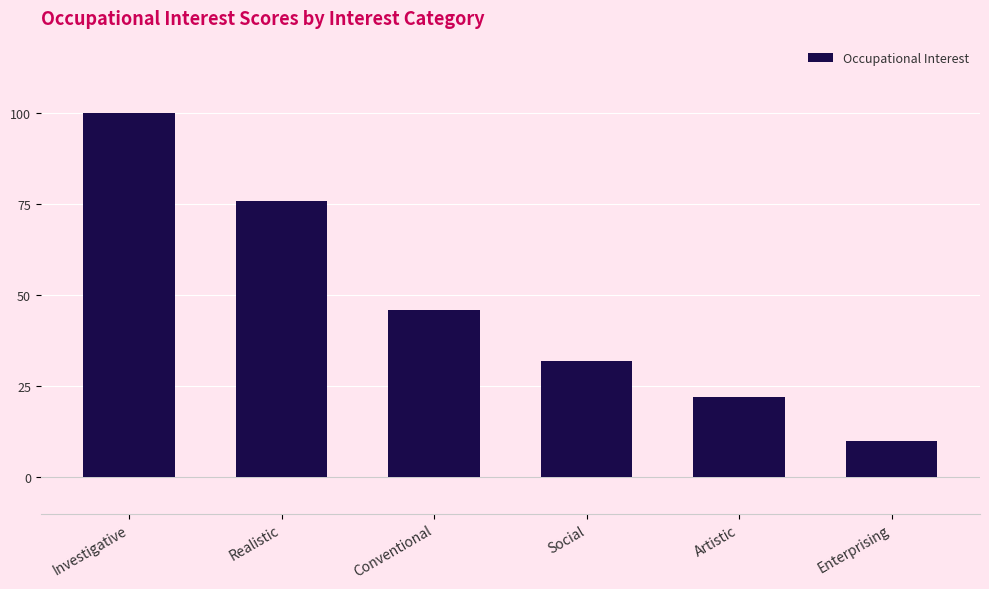

How many data points are less than 46?

3